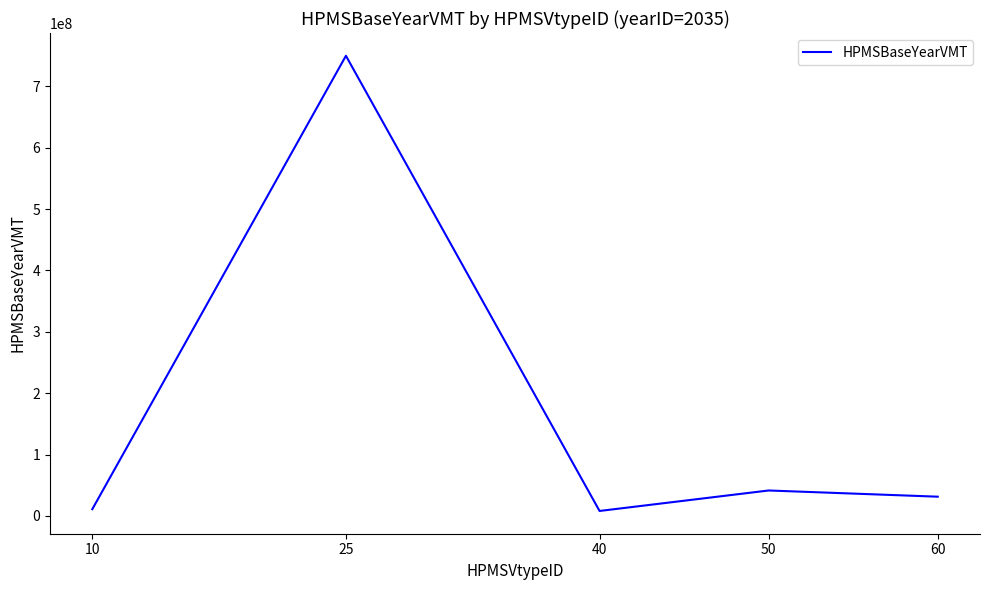

The value at 25 is 1028356727.5. True or false?

False